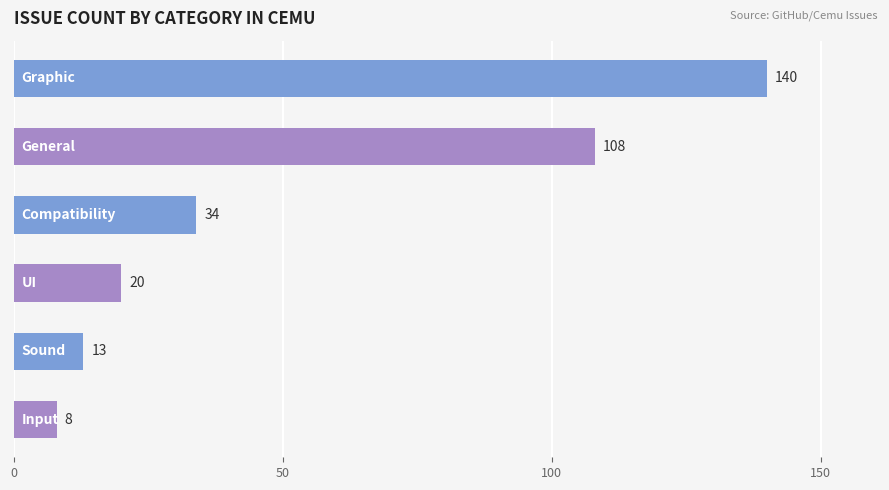

What is the value of the 4th bar from the top?

20